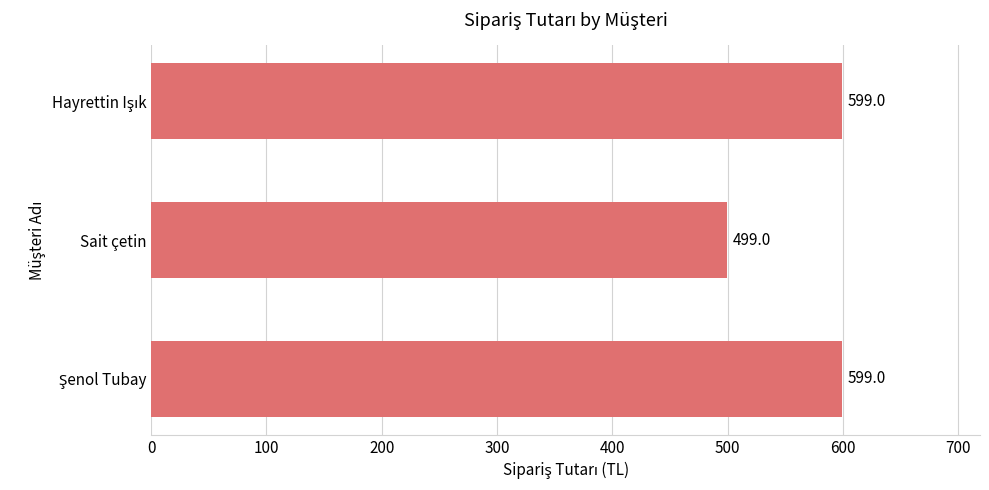

True or false: the data shows 499 at Sait çetin.

True